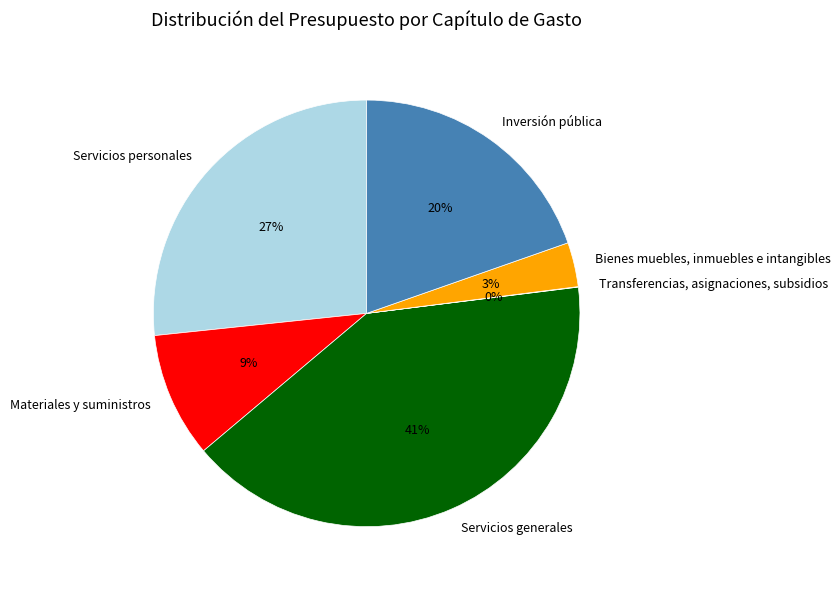

Which has a higher value, Materiales y suministros or Servicios generales?

Servicios generales